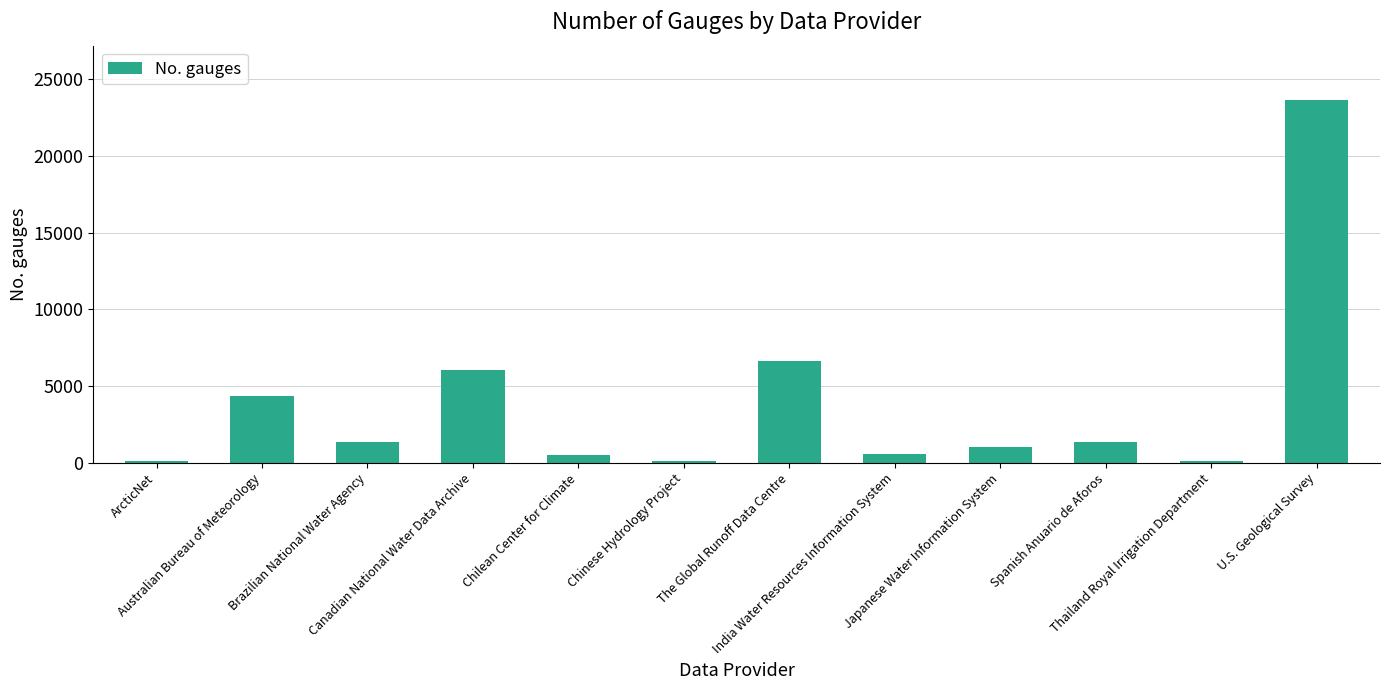

What is the approximate value at Canadian National Water Data Archive, to the nearest 100?

6100